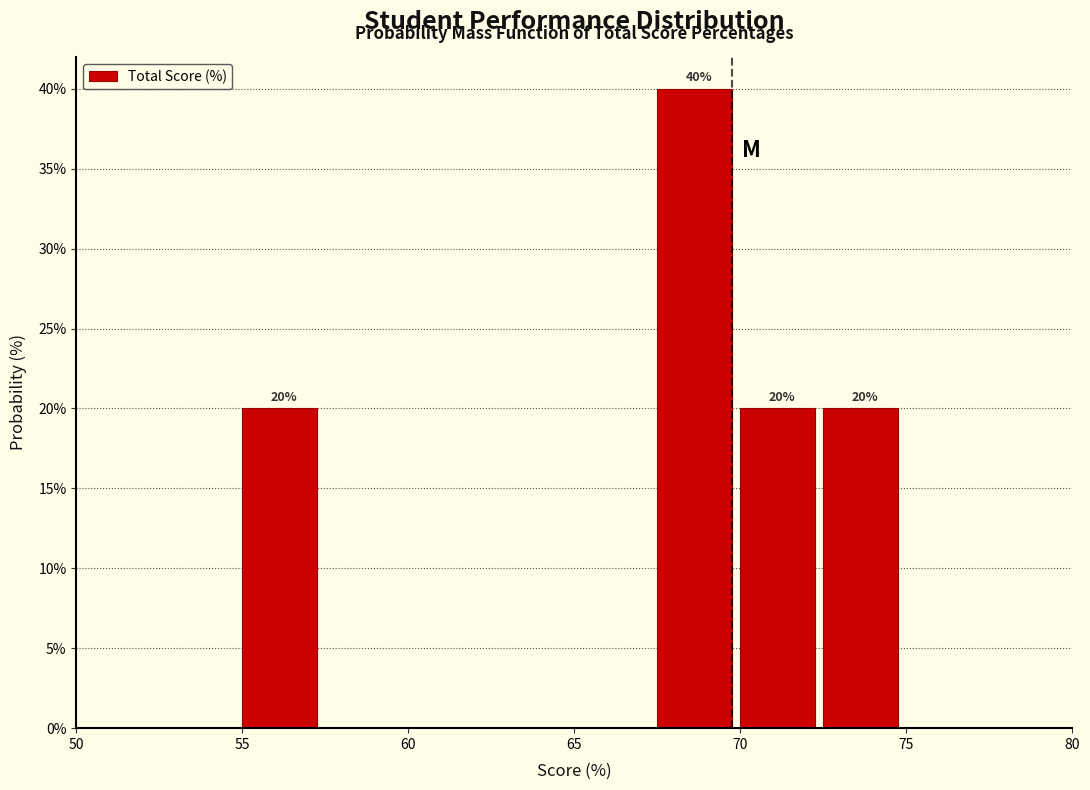

Over which range of the x-axis is the bar tallest?

67.5 to 70.0